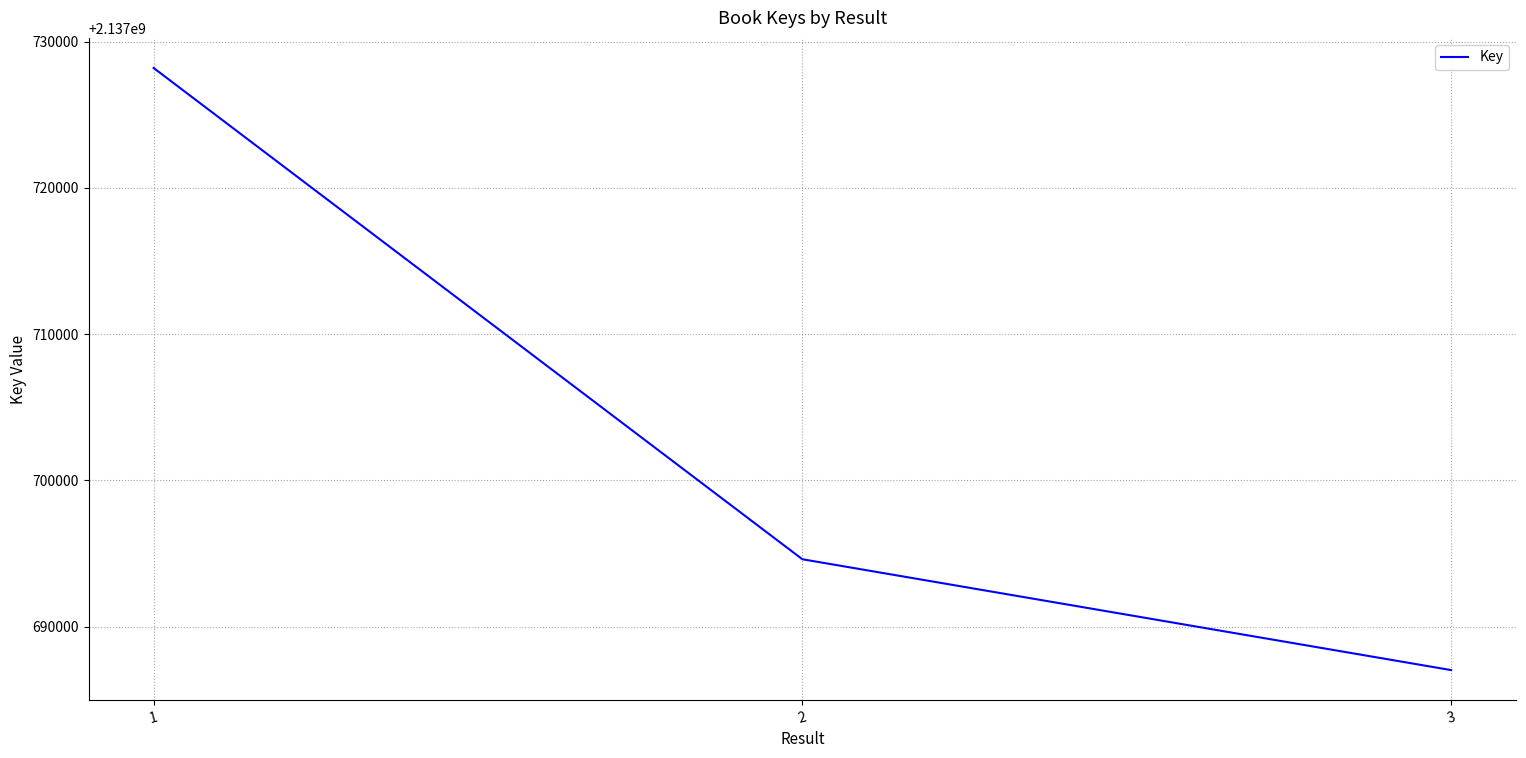

Reading left to right, extract all data points from this chart.

1=2137728200	2=2137694611	3=2137687033